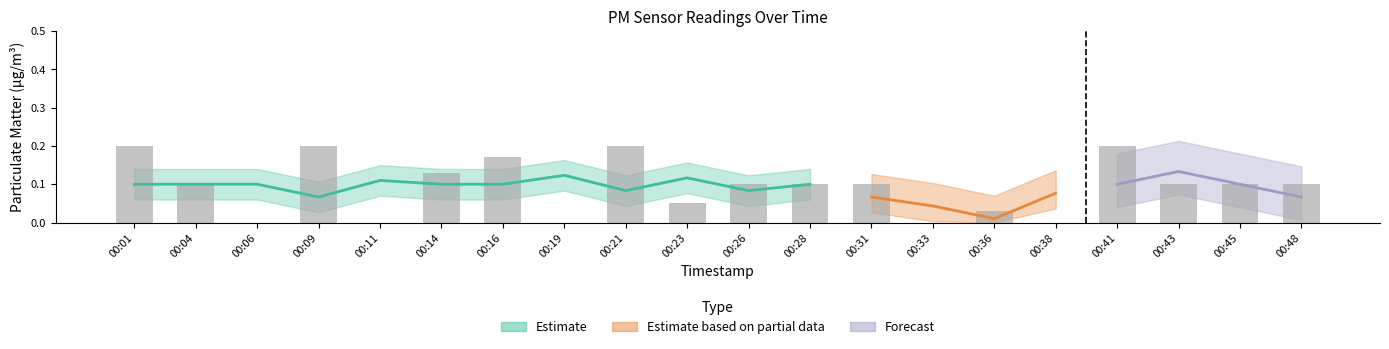

What is the average value?

0.1